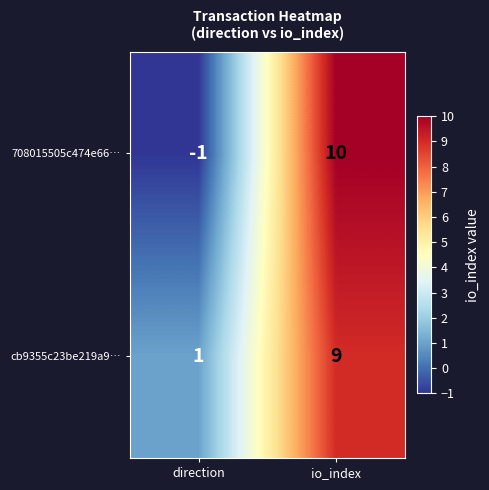

How many data points in cb9355c23be219a9… are less than 9?

1